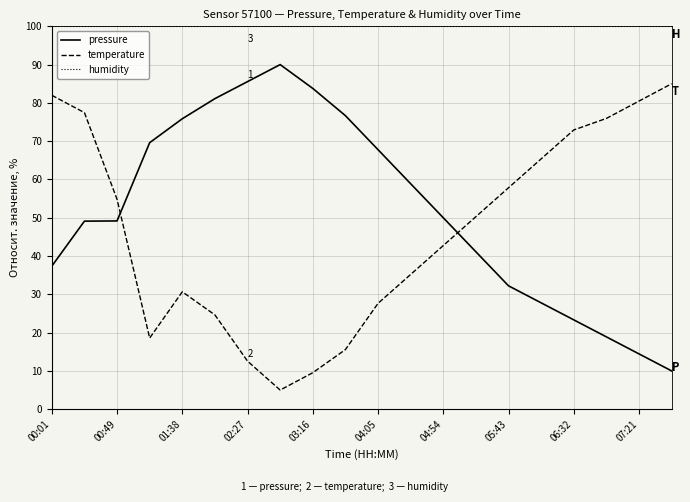

Does the chart display data point markers on the line(s)?

No